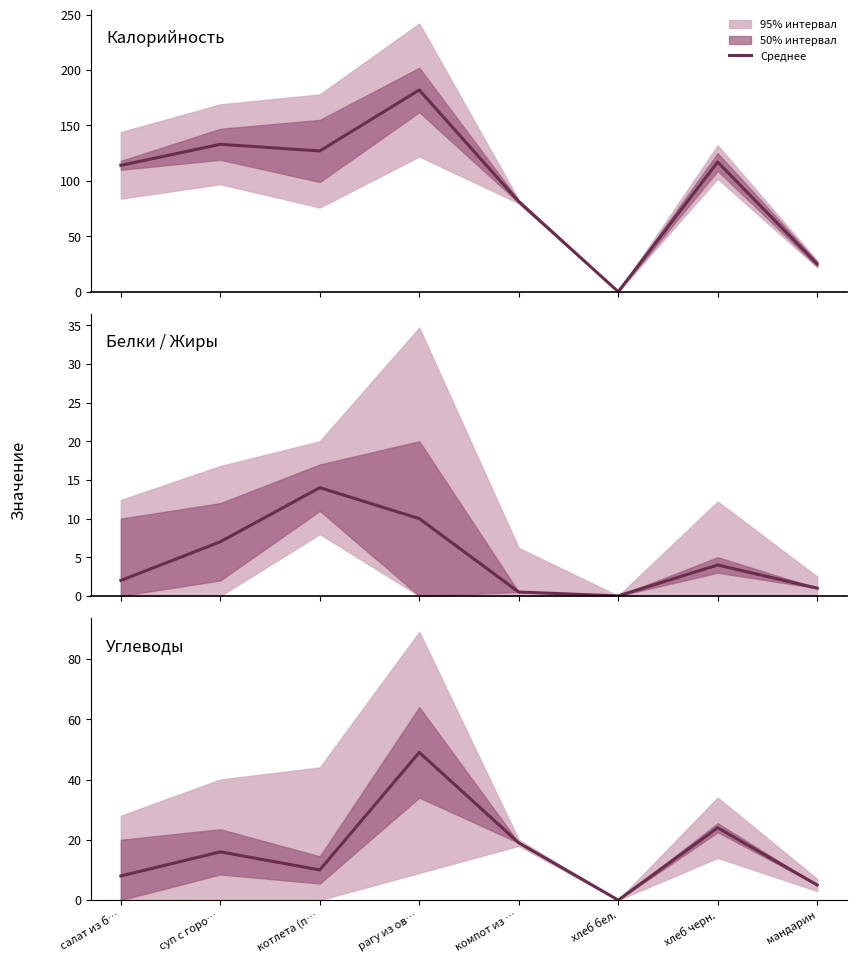

How many data points in Белки / Жиры are above 4?

3